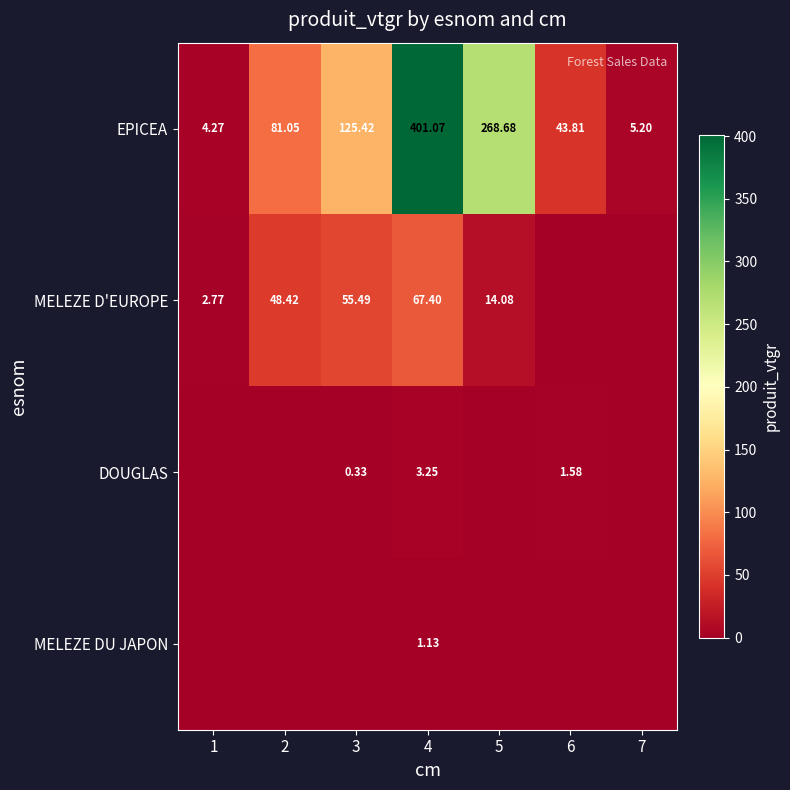

What is the sum of the MELEZE D'EUROPE values at 4 and 5?

81.5